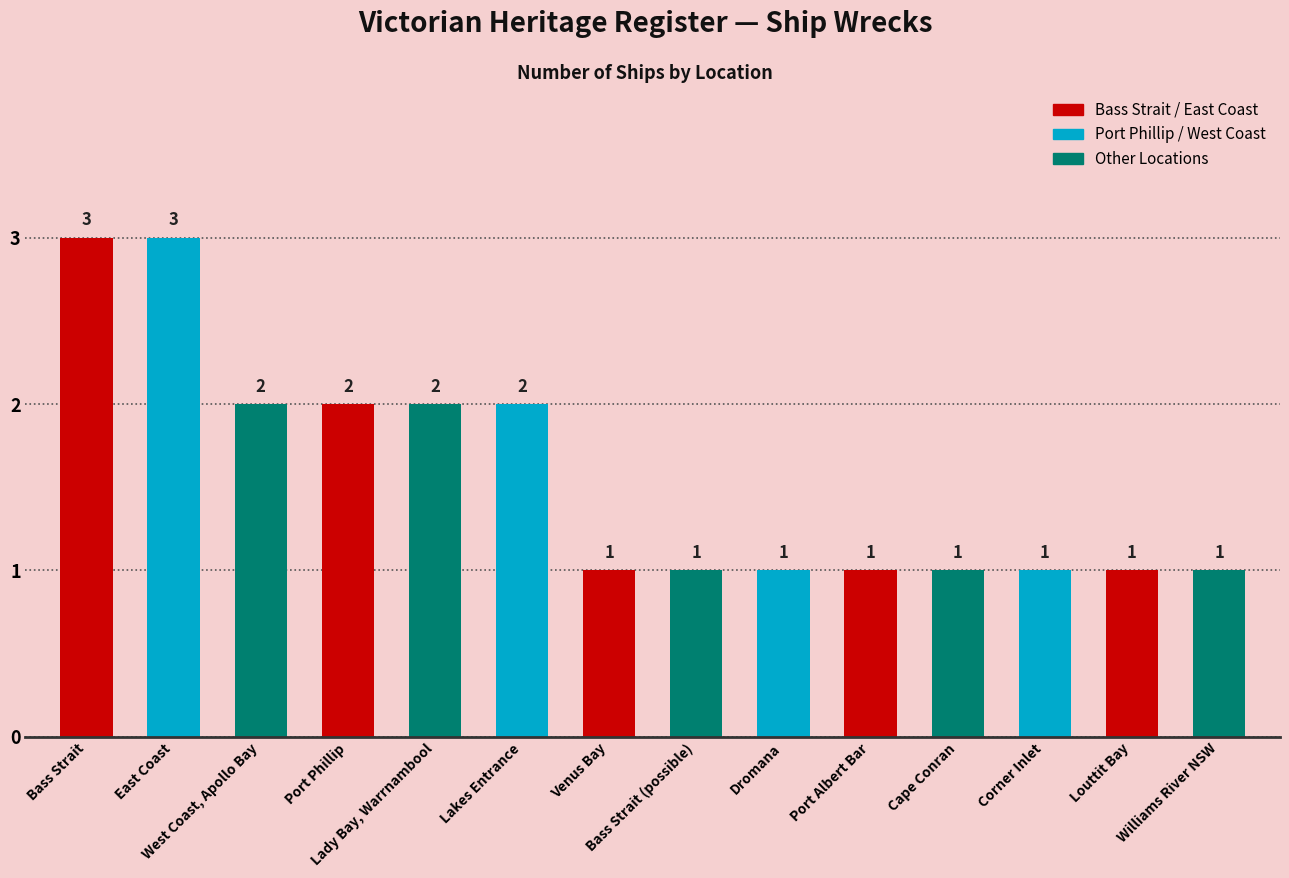

The value at Port Albert Bar is 1. True or false?

True